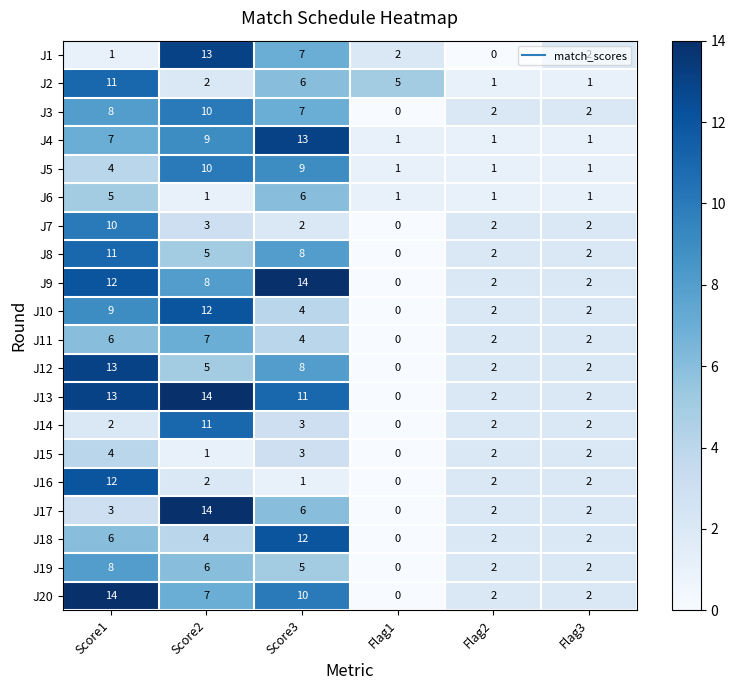

At which label does J15 first exceed 2?

Score1